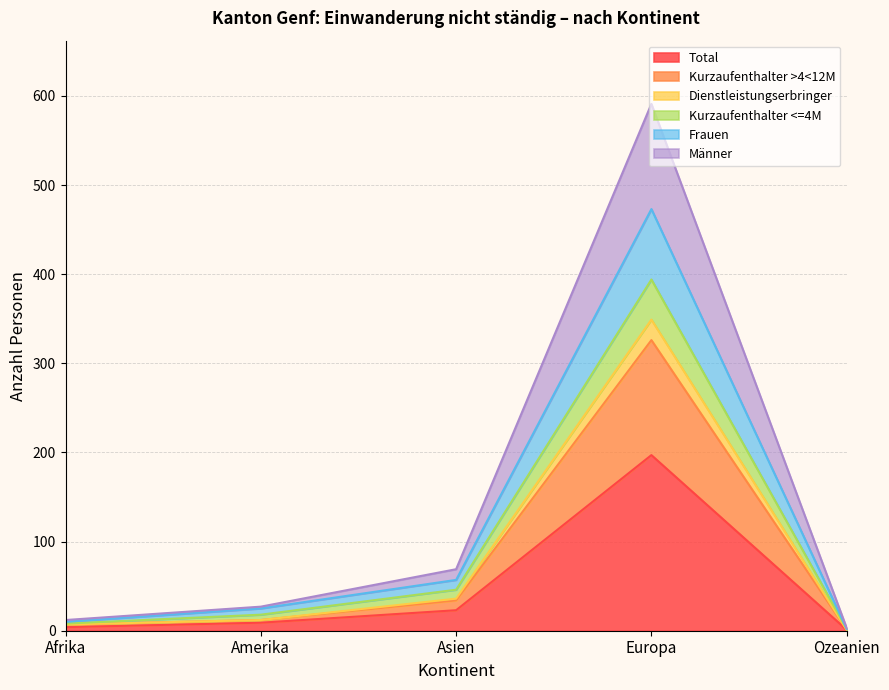

What is the difference between the maximum and minimum values in the Total series?

196